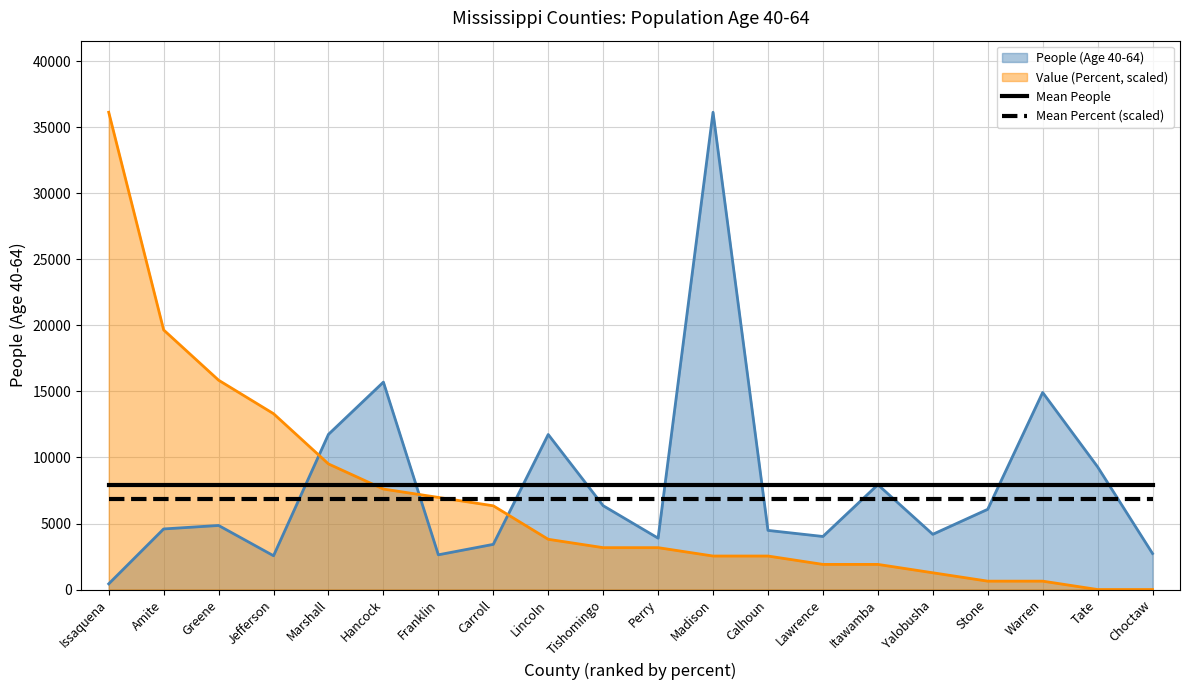

Is it true that Mean Percent (scaled) equals 3774.0 at Tishomingo?

False